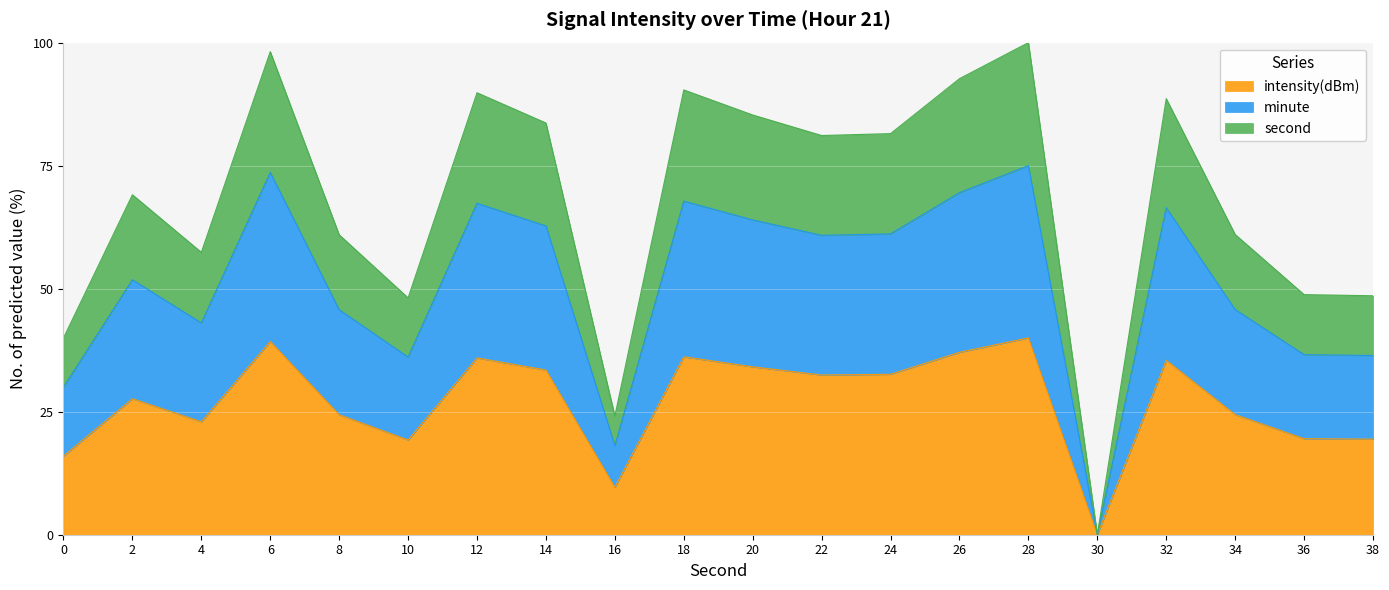

Does the chart display data point markers on the line(s)?

No